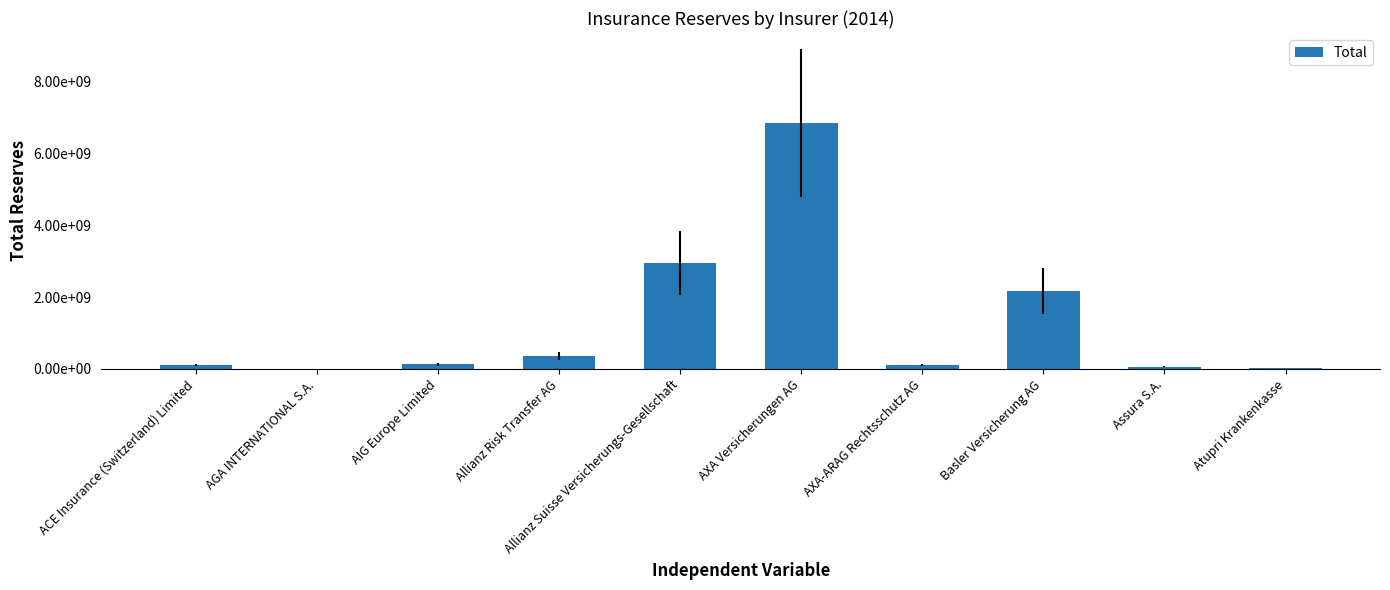

Are the bars horizontal?

No